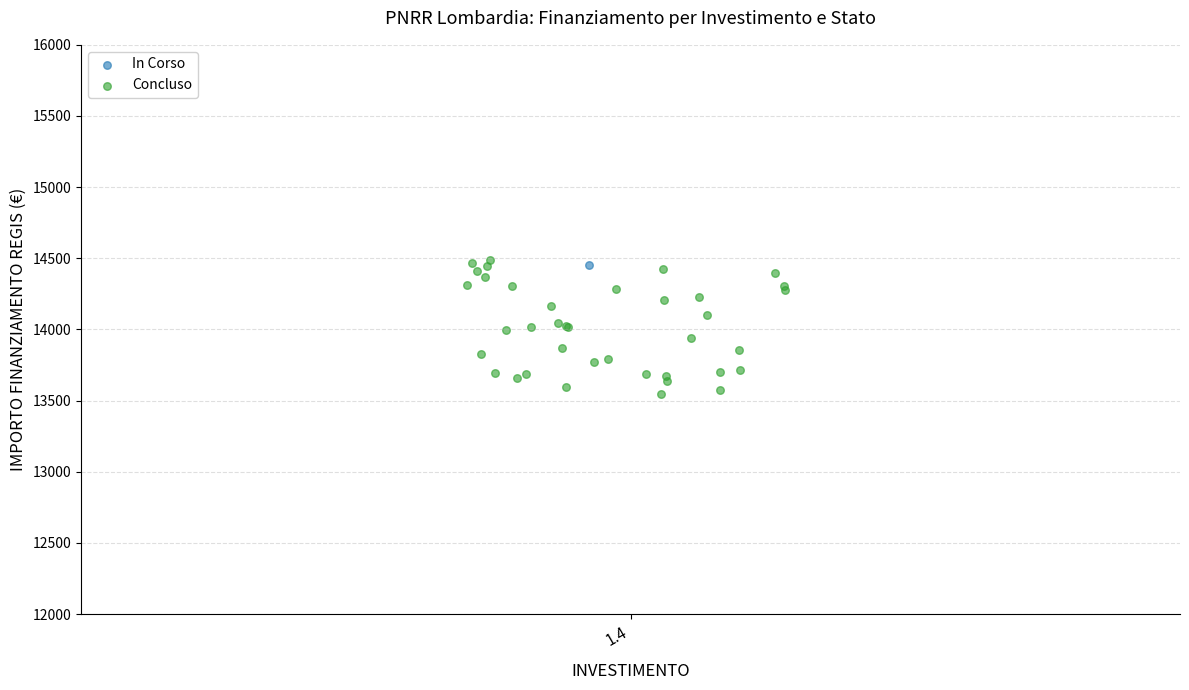

What are all the series names shown in the legend?

In Corso, Concluso